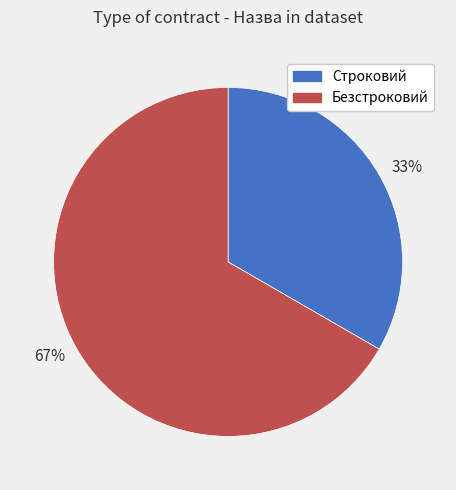

Approximately how many times larger is the value at Строковий compared to Безстроковий?

0.5